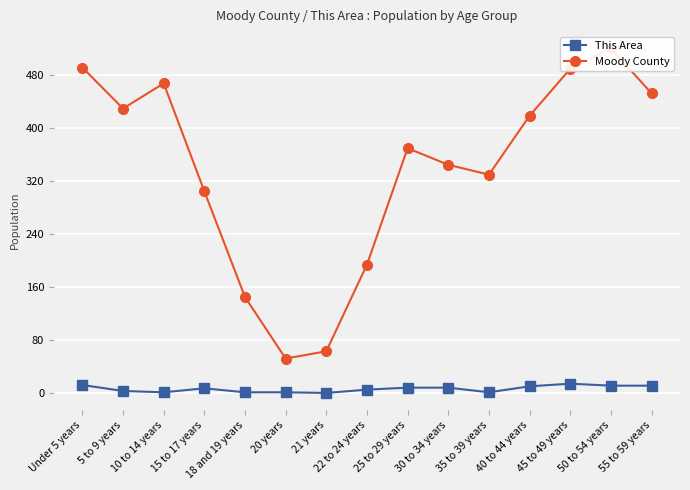

What are all the series names shown in the legend?

This Area, Moody County